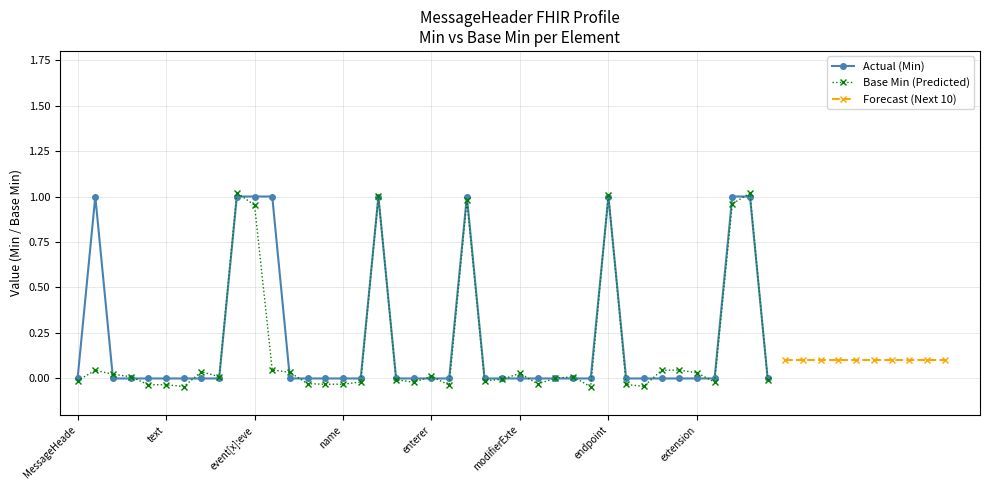

True or false: Actual (Min) has more than 1 points higher than both neighbors.

True